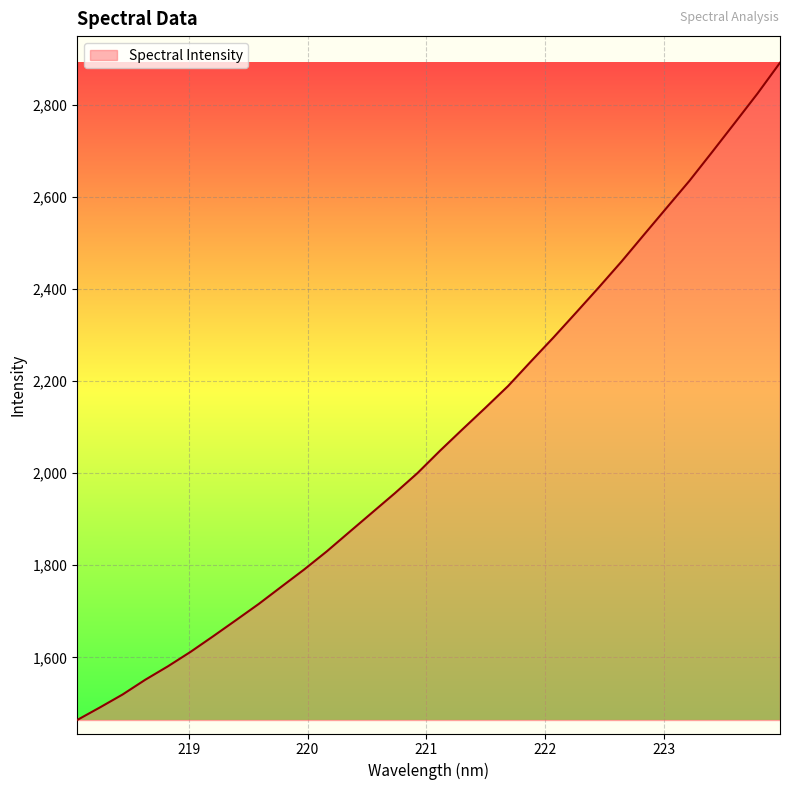

How many distinct data groups are displayed?

1